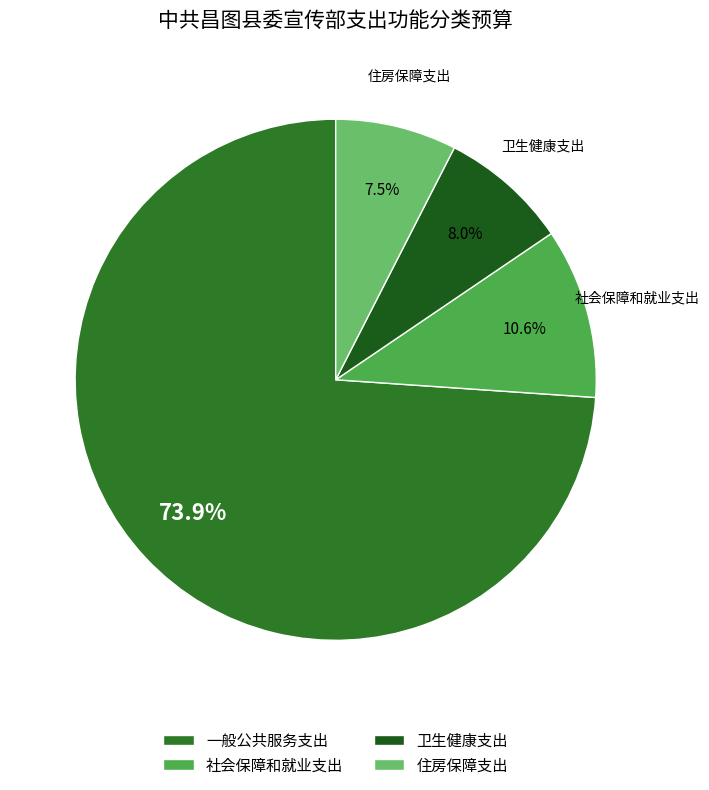

Is the sum of 社会保障和就业支出 and 卫生健康支出 greater than half?

No